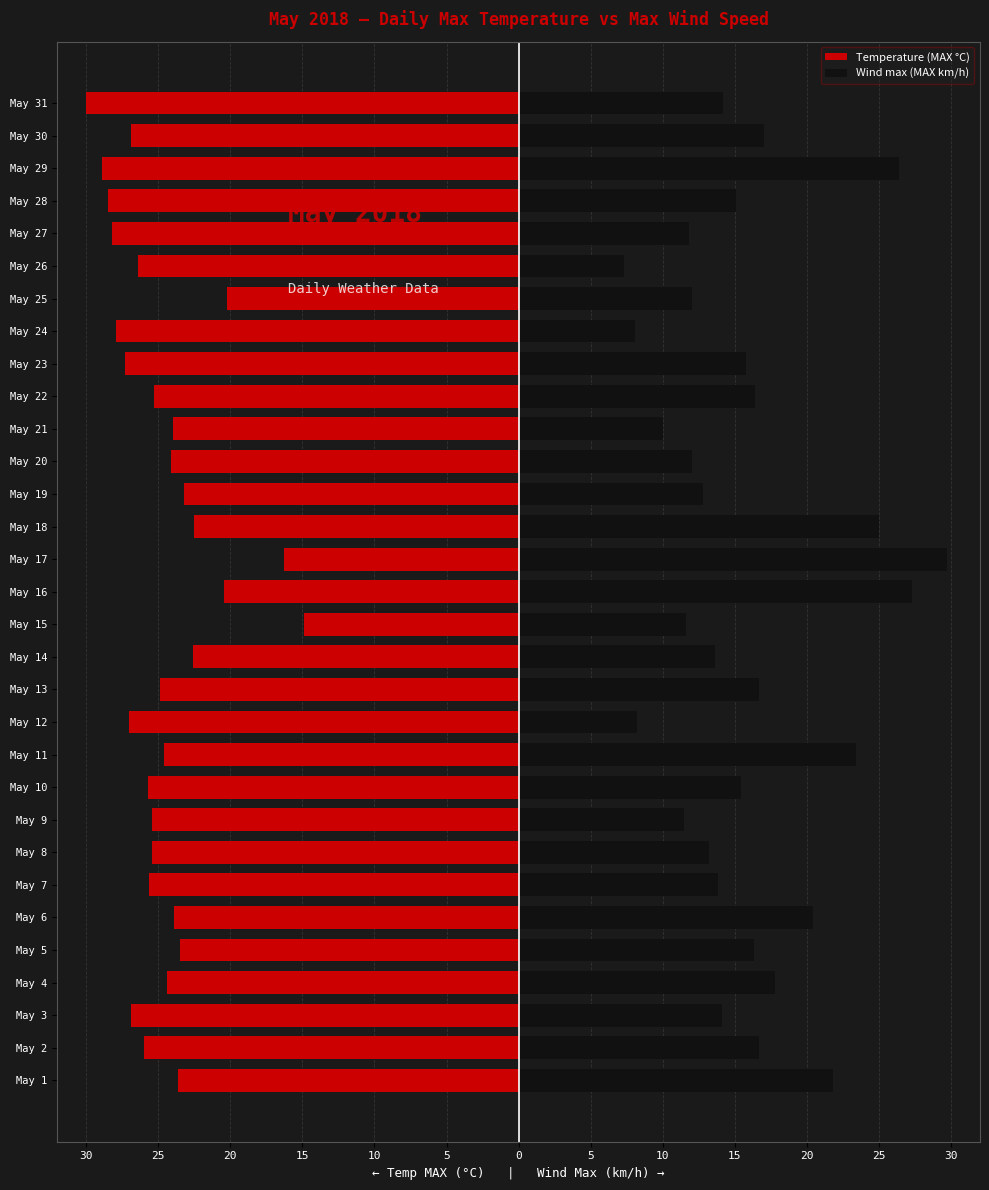

What is the value of the Wind max (MAX km/h) bar at the 24th from the left?

8.1